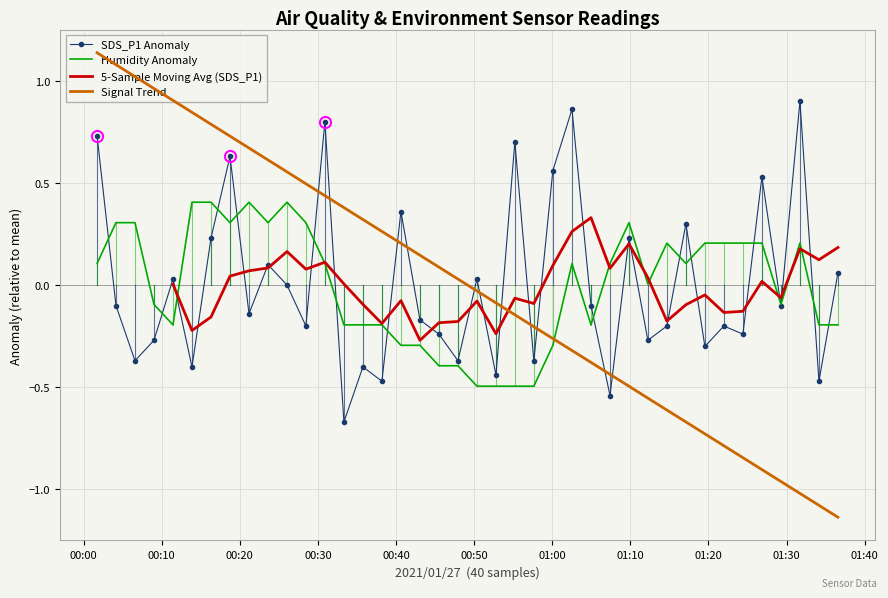

Between 2021/01/27 00:38:12 and 2021/01/27 01:29:17, which series saw the biggest shift?

SDS_P1